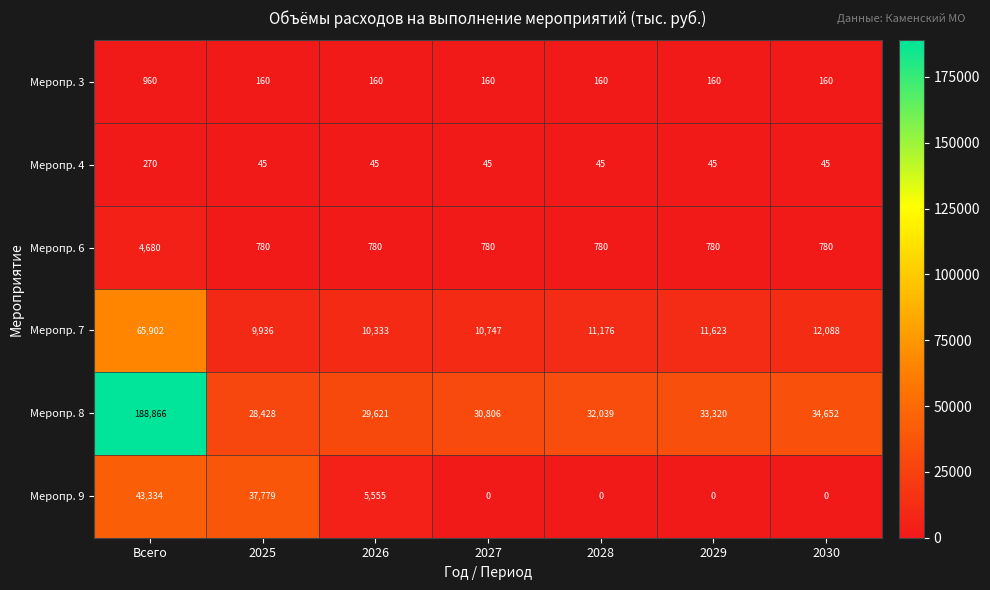

Is it true that Меропр. 9 equals 24464 at 2028?

False